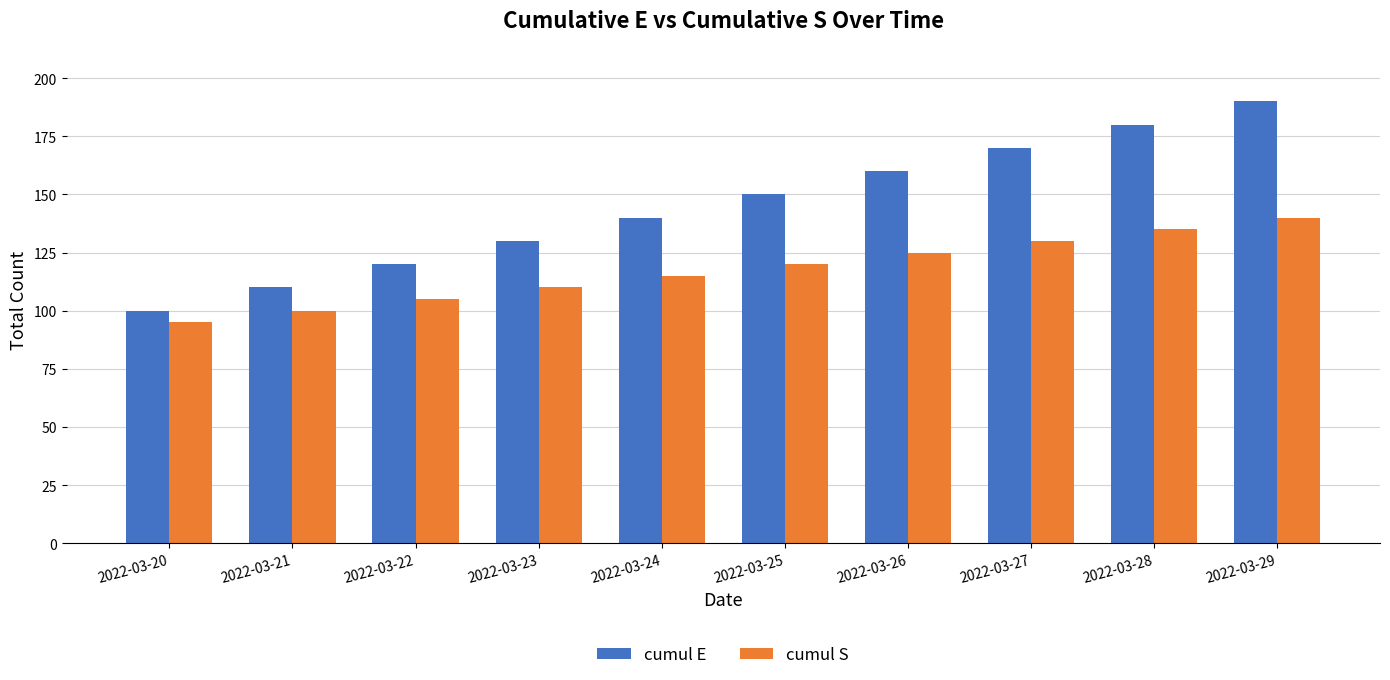

Rank the series at 2022-03-29 from lowest to highest value.

cumul S, cumul E